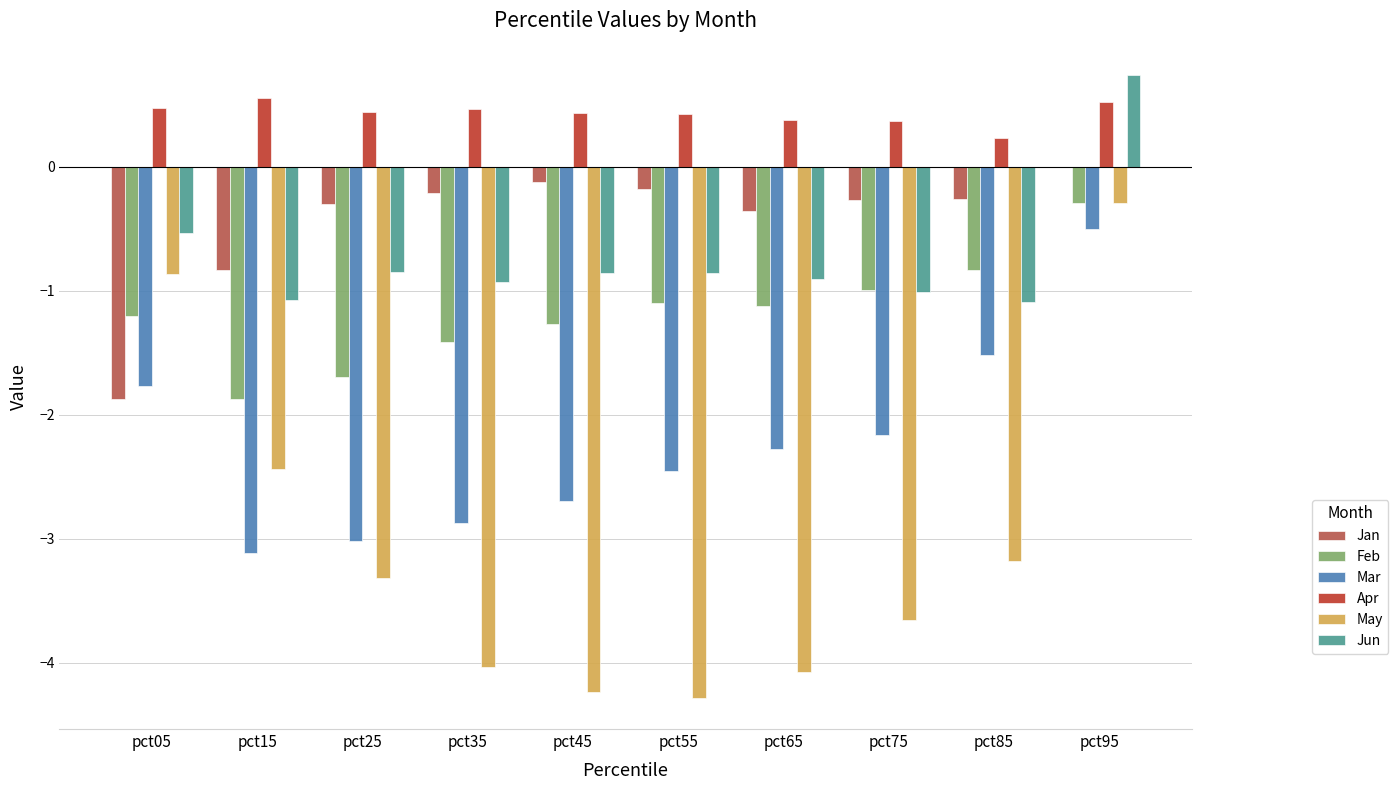

True or false: Jun has a value of -0.6 at pct85.

False